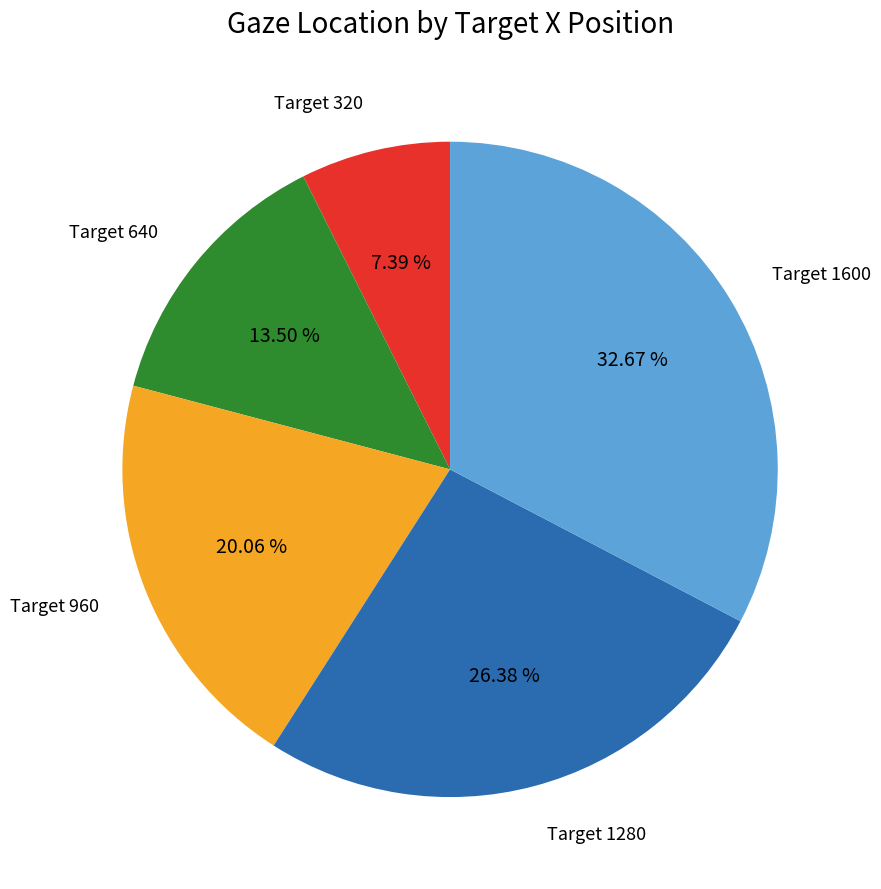

Which category has the smallest portion of the pie?

Target 320